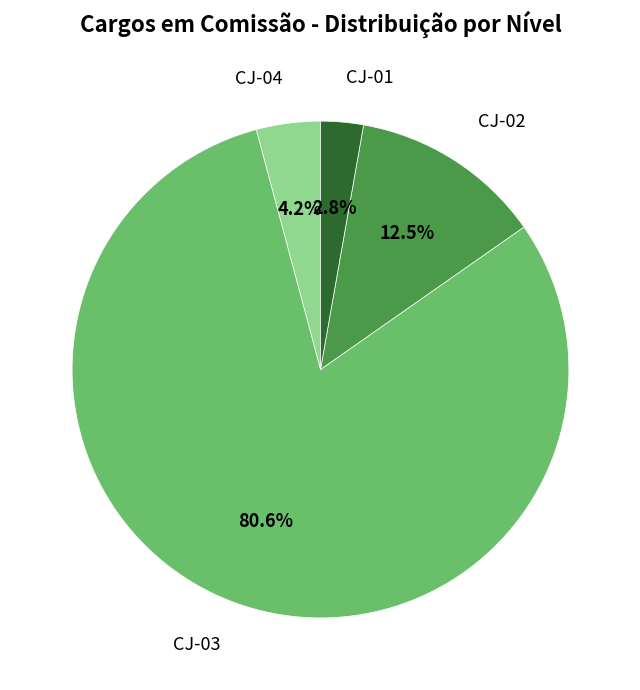

Count the number of slices in the pie.

4